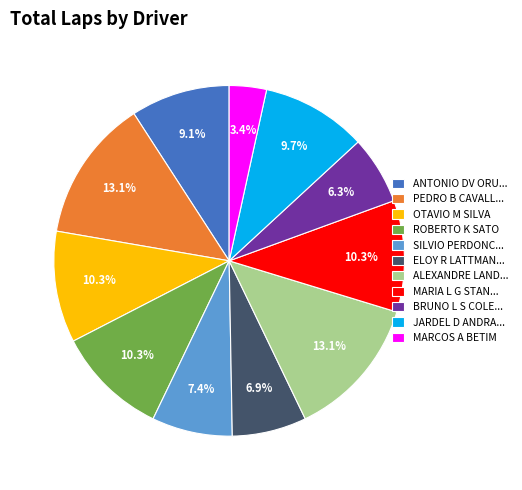

What is the total percentage of MARIA L G STAN... and OTAVIO M SILVA?

20.6%